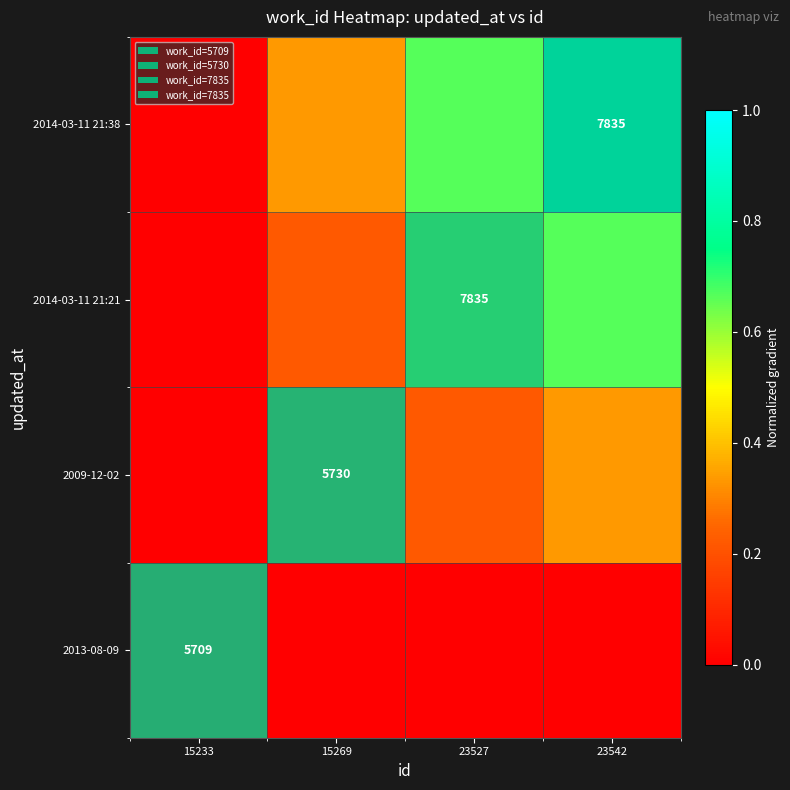

Is the value of 2014-03-11 21:21 at 23527 greater than the value of 2009-12-02 at 15269?

Yes